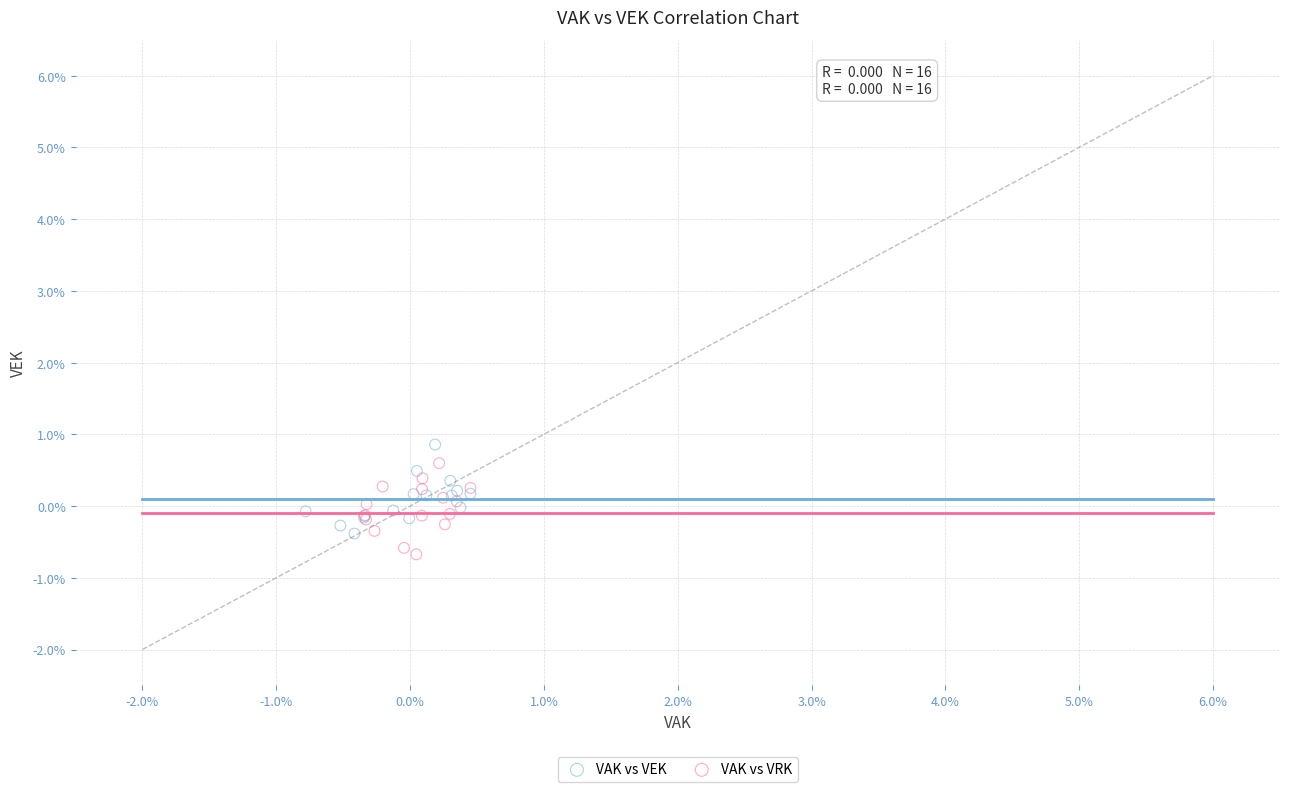

Which series contains the highest Y value?

VAK vs VEK